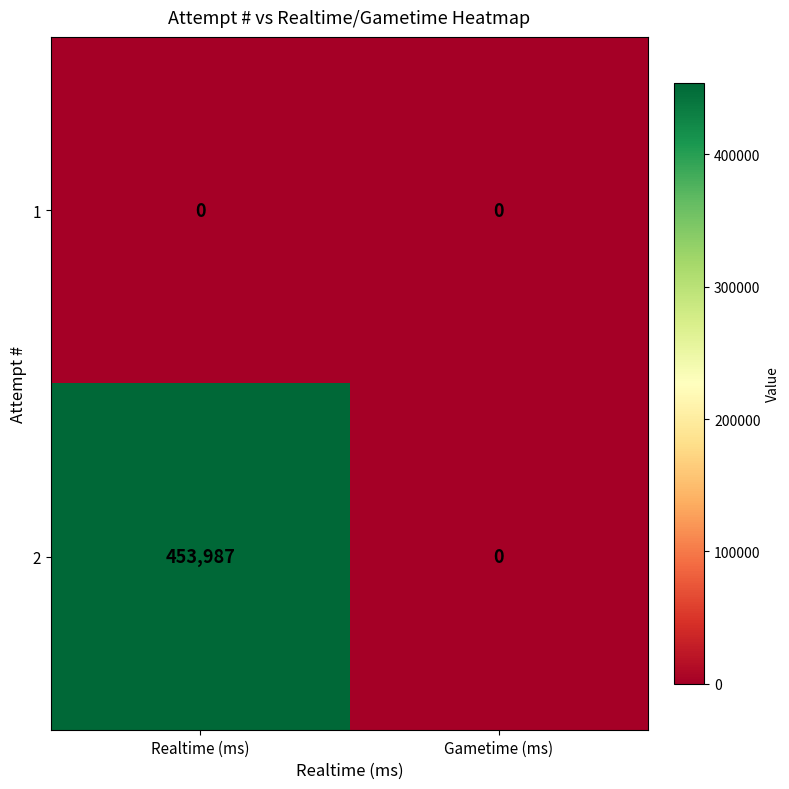

List the series in order of their overall mean, lowest first.

1, 2